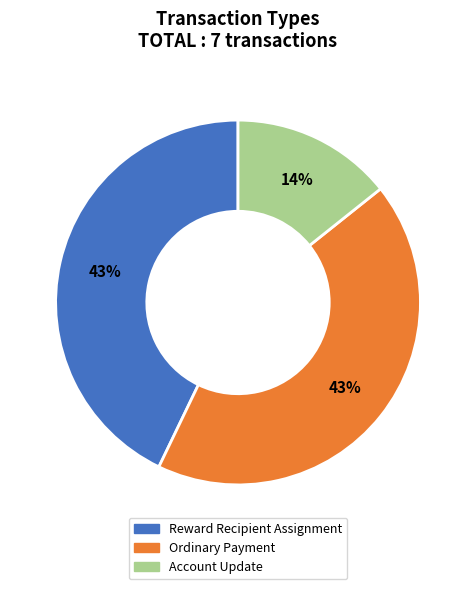

To the nearest percent, what percentage of the pie is Account Update?

14%